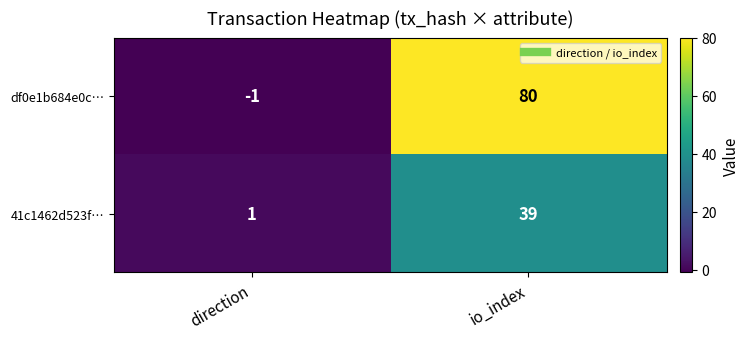

Rank the series by their average value, from lowest to highest.

41c1462d523f…, df0e1b684e0c…